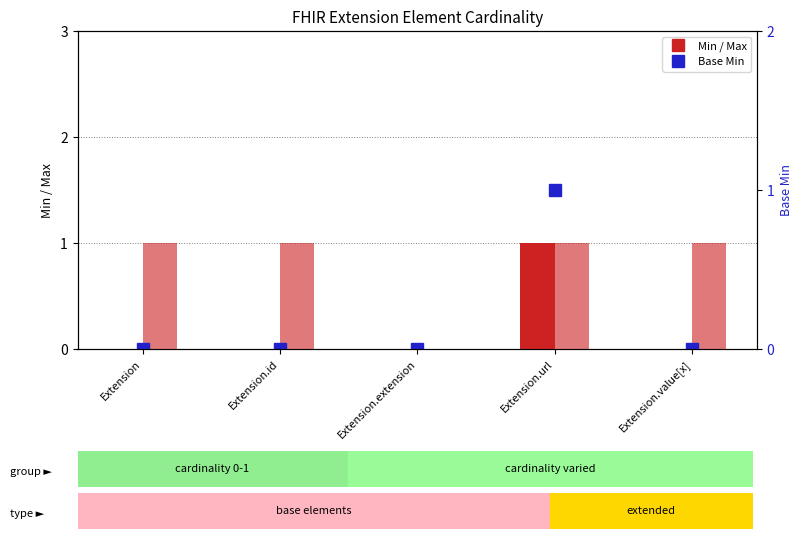

True or false: Min has a value of -1 at Extension.

False